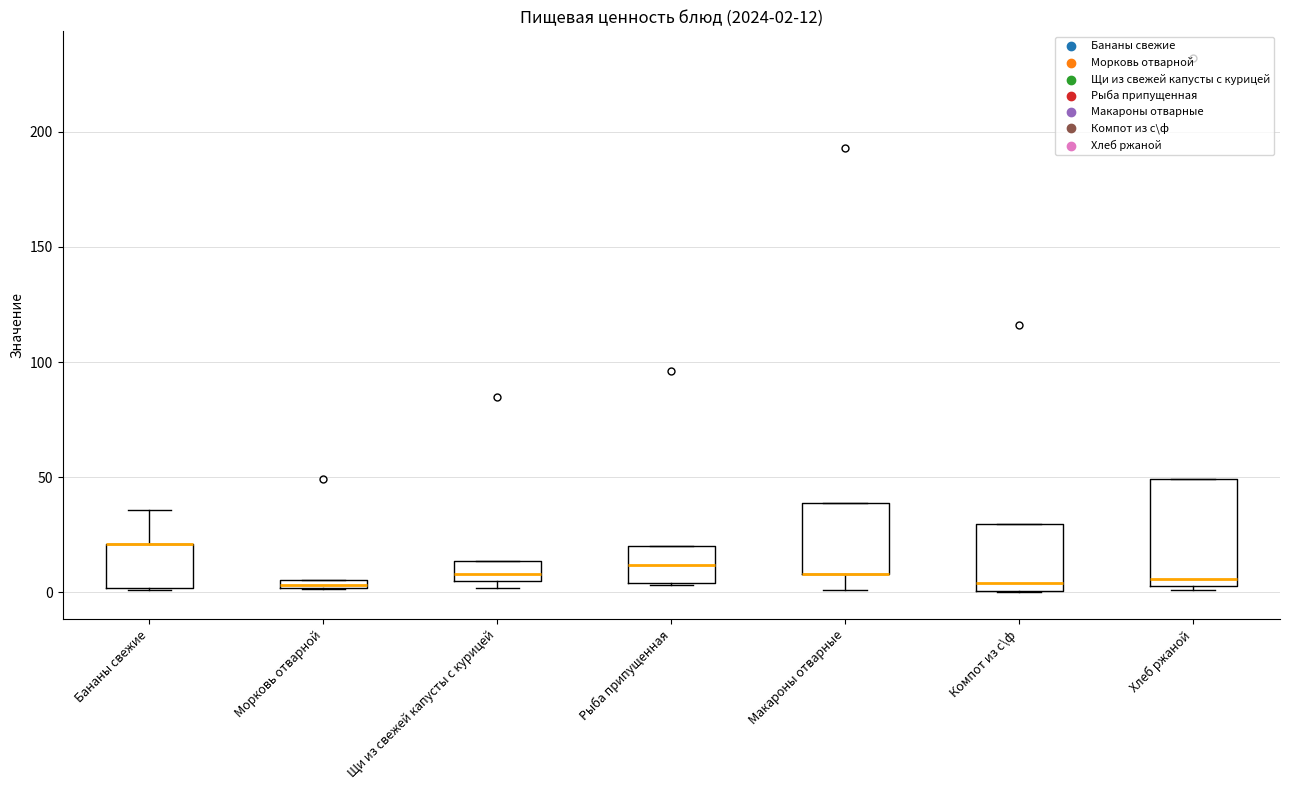

Which box is the tallest, from its lower edge to its upper edge?

Хлеб ржаной